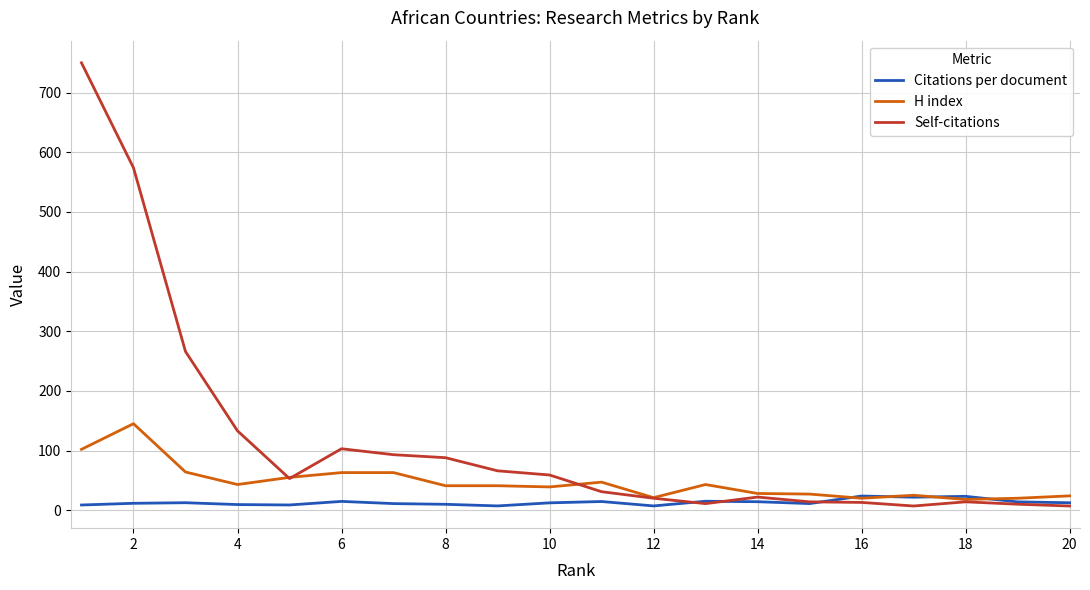

List the series in order of their peak value, highest first.

Self-citations, H index, Citations per document